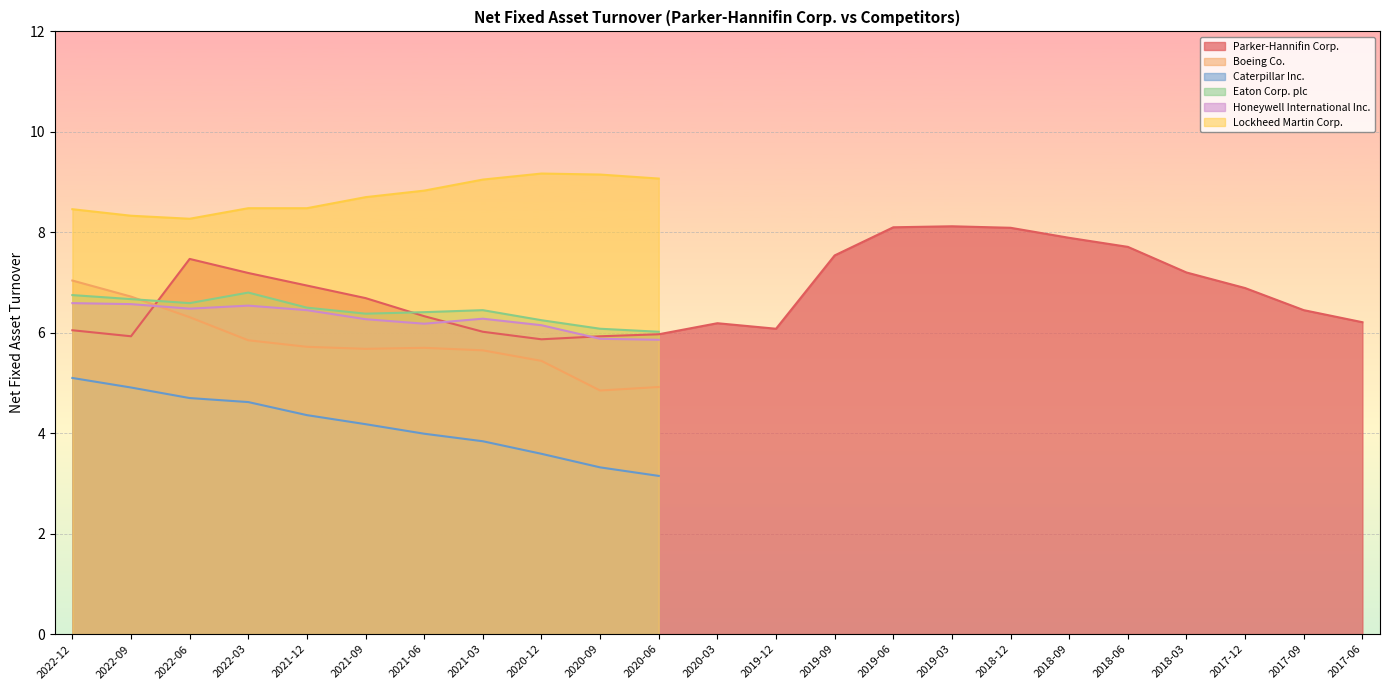

How many distinct data groups are displayed?

6